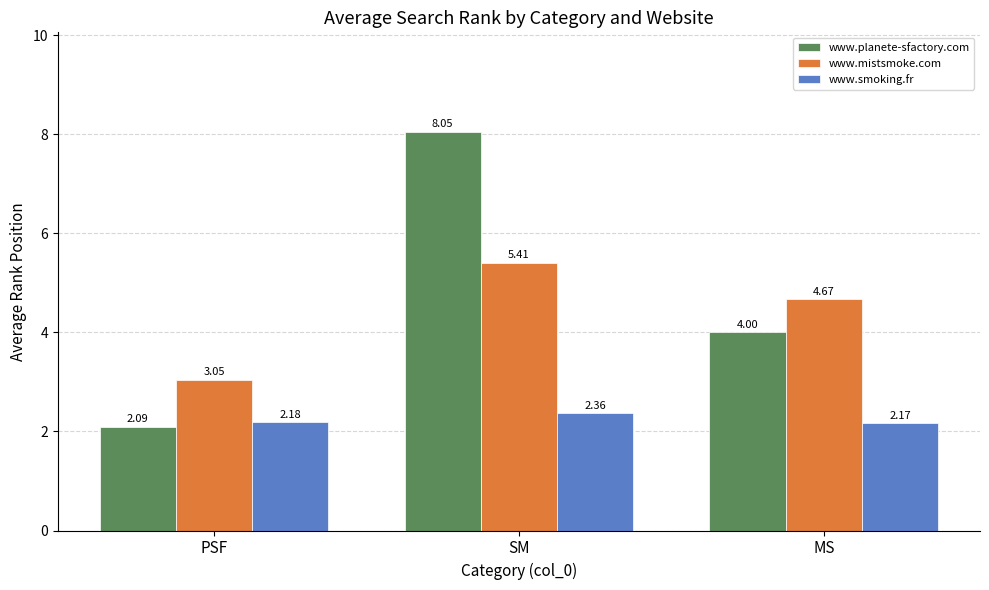

Which series changed the most between PSF and MS?

www.planete-sfactory.com